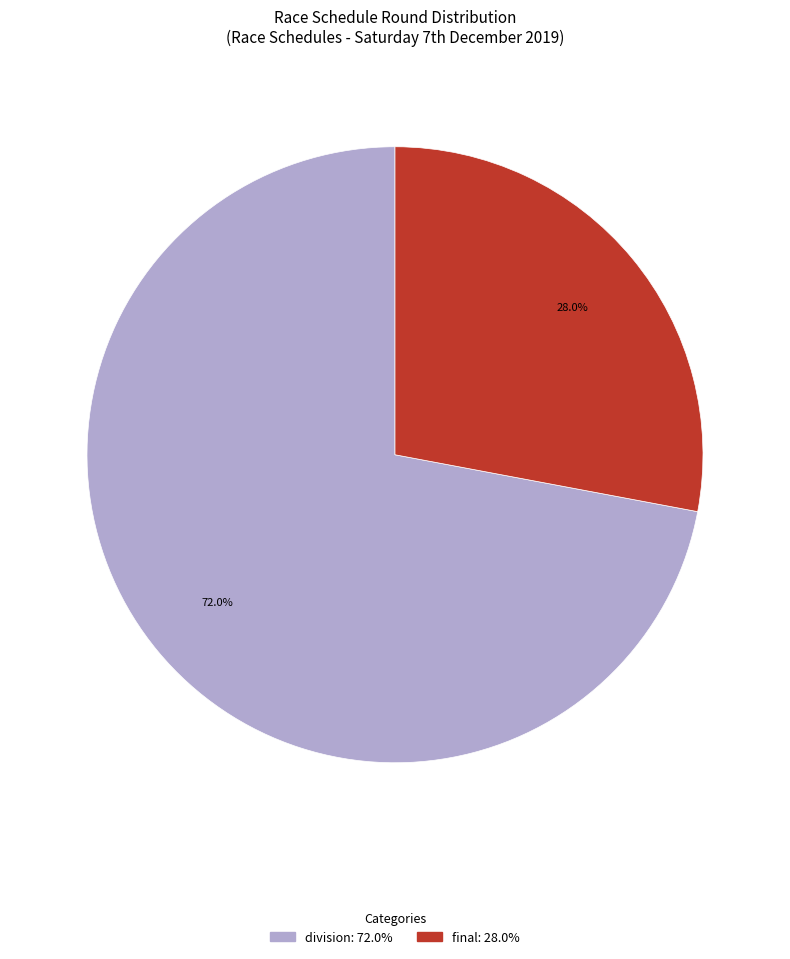

Is there any slice that represents more than half of the pie?

Yes